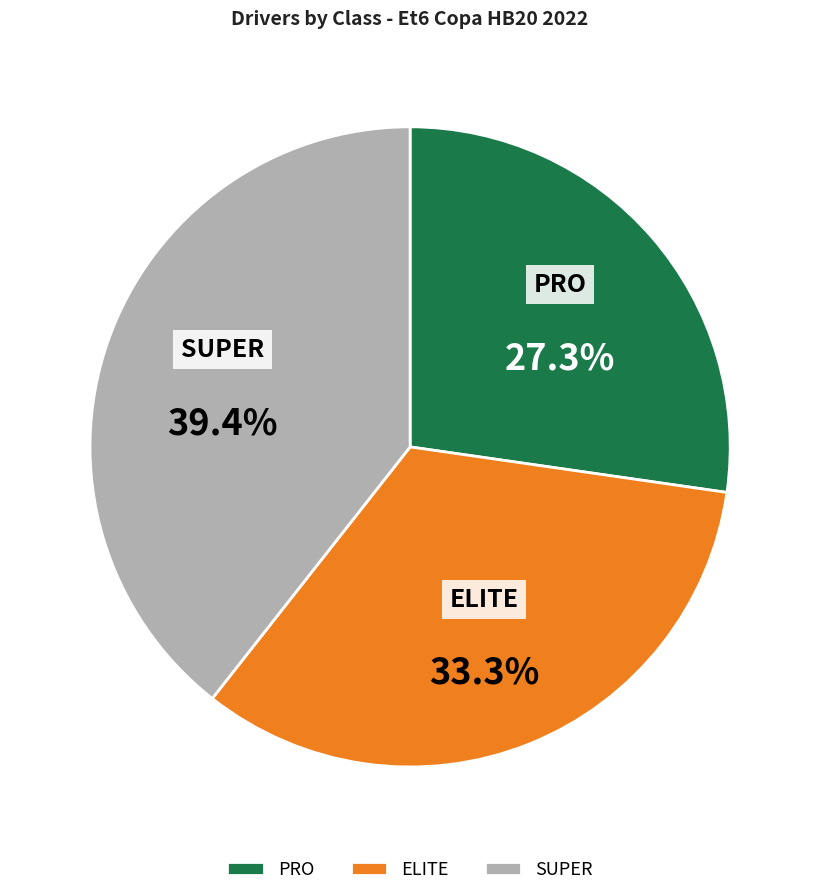

Rank the categories by value from highest to lowest.

SUPER, ELITE, PRO